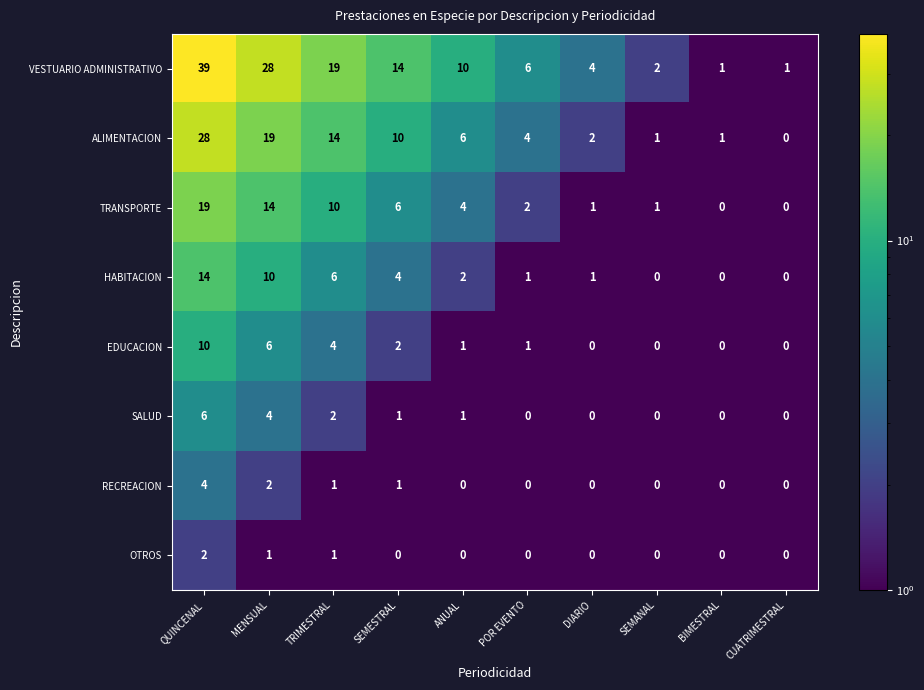

Where is HABITACION nearest to the value 7?

TRIMESTRAL